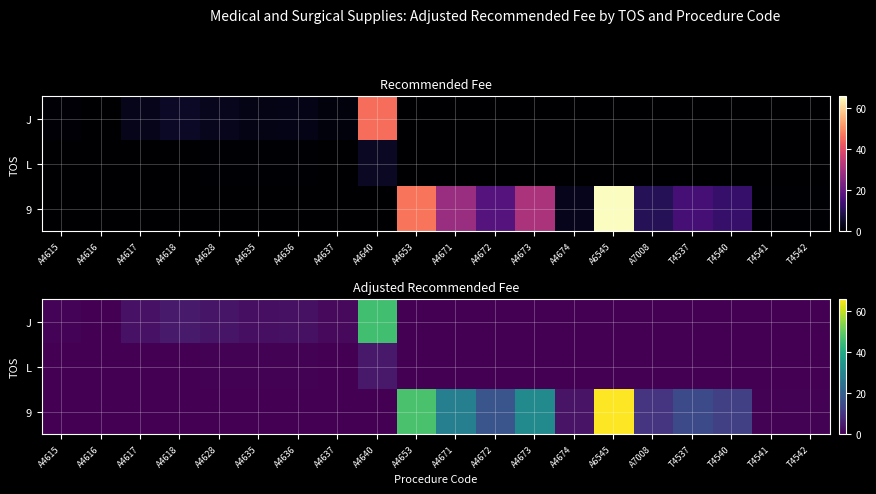

The L series shows 0.0 at T4537. True or false?

True